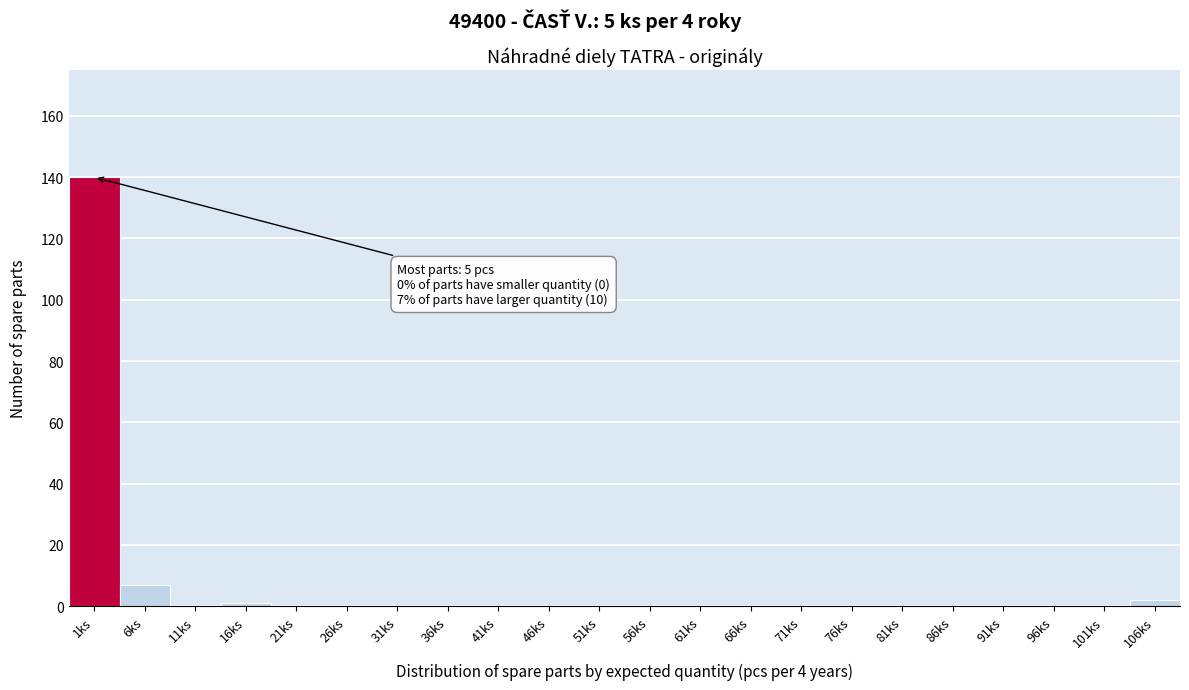

Reading left to right, extract all data points from this chart.

1ks=140	6ks=7	11ks=0	16ks=1	21ks=0	26ks=0	31ks=0	36ks=0	41ks=0	46ks=0	51ks=0	56ks=0	61ks=0	66ks=0	71ks=0	76ks=0	81ks=0	86ks=0	91ks=0	96ks=0	101ks=0	106ks=2